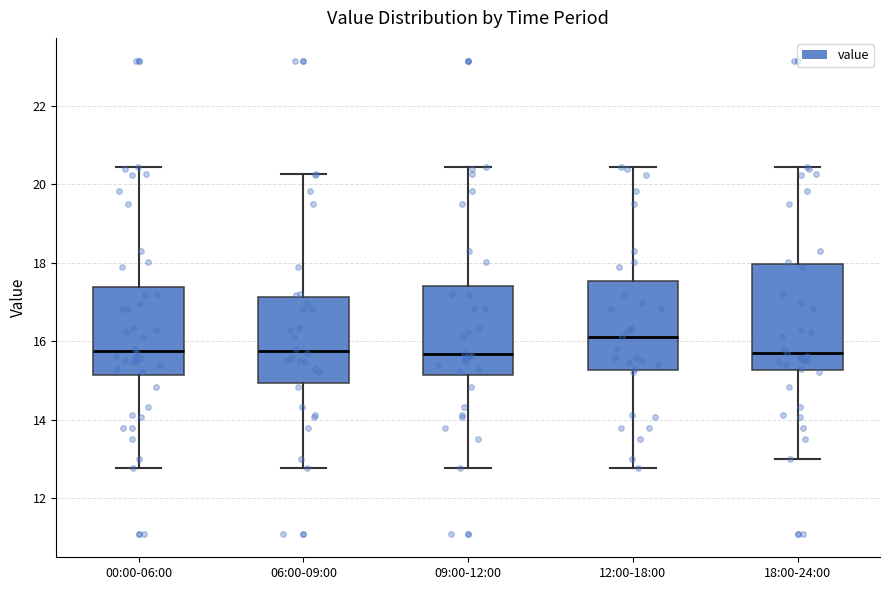

Reading left to right, read every box against the y-axis: the position of its median line, the range the box covers, and the ends of its whiskers. The values are not printed on the chart, so give them approximately, as read against the axis.

00:00-06:00: median 15.8, box 15.2 to 17.4, whiskers 12.8 to 20.4
06:00-09:00: median 15.8, box 15.0 to 17.2, whiskers 12.8 to 20.2
09:00-12:00: median 15.6, box 15.2 to 17.4, whiskers 12.8 to 20.4
12:00-18:00: median 16.2, box 15.2 to 17.6, whiskers 12.8 to 20.4
18:00-24:00: median 15.8, box 15.2 to 18.0, whiskers 13.0 to 20.4